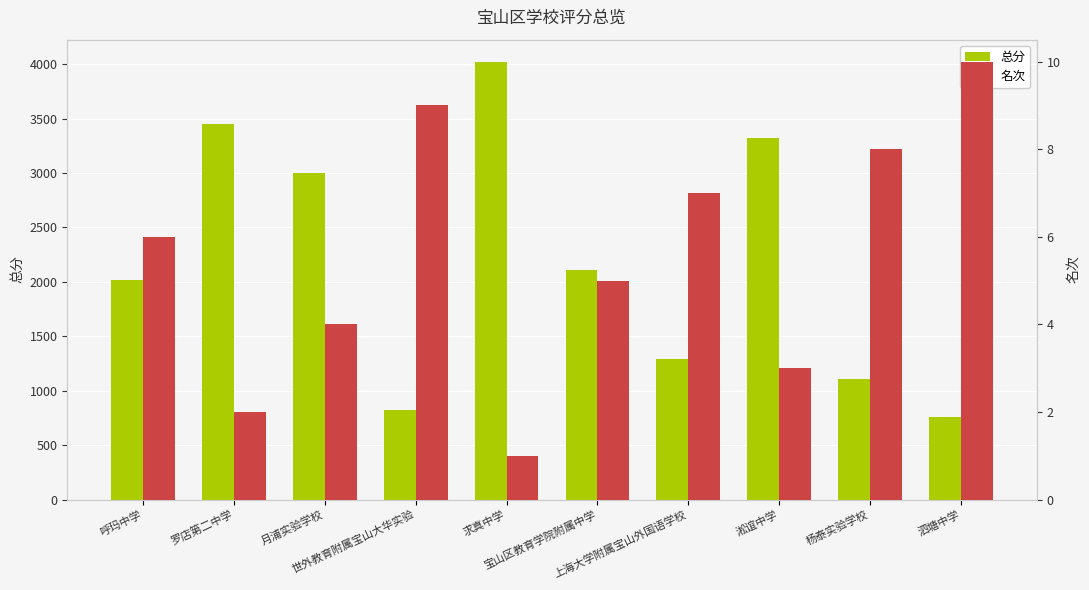

Rank the series at 月浦实验学校 from lowest to highest value.

名次, 总分